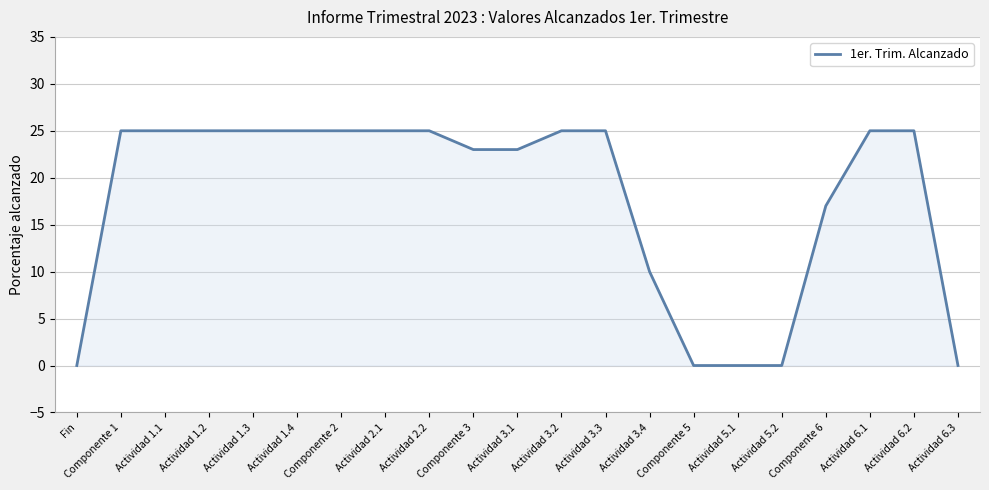

Reading left to right, transcribe all the data shown in this chart.

Fin=0	Componente 1=25	Actividad 1.1=25	Actividad 1.2=25	Actividad 1.3=25	Actividad 1.4=25	Componente 2=25	Actividad 2.1=25	Actividad 2.2=25	Componente 3=23	Actividad 3.1=23	Actividad 3.2=25	Actividad 3.3=25	Actividad 3.4=10	Componente 5=0	Actividad 5.1=0	Actividad 5.2=0	Componente 6=17	Actividad 6.1=25	Actividad 6.2=25	Actividad 6.3=0